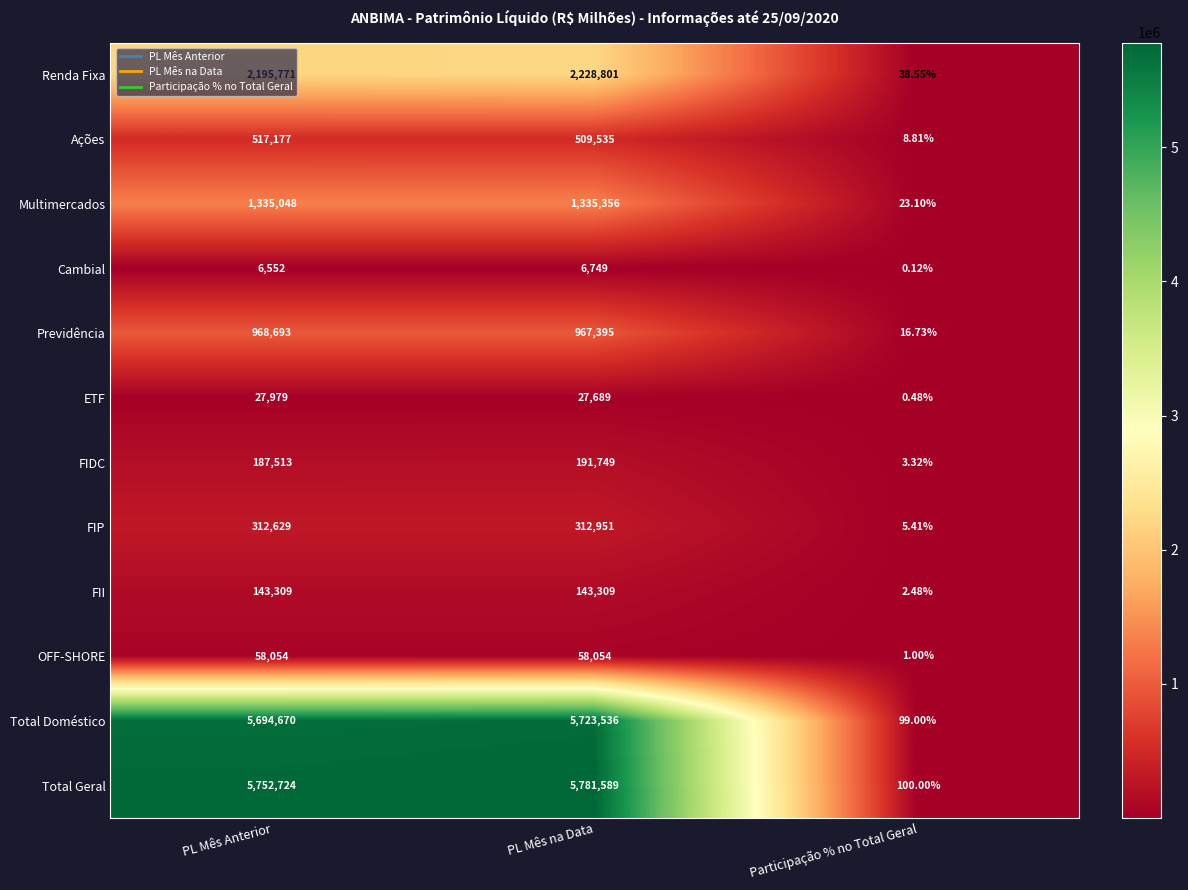

At which label does FII reach its minimum?

Participação % no Total Geral